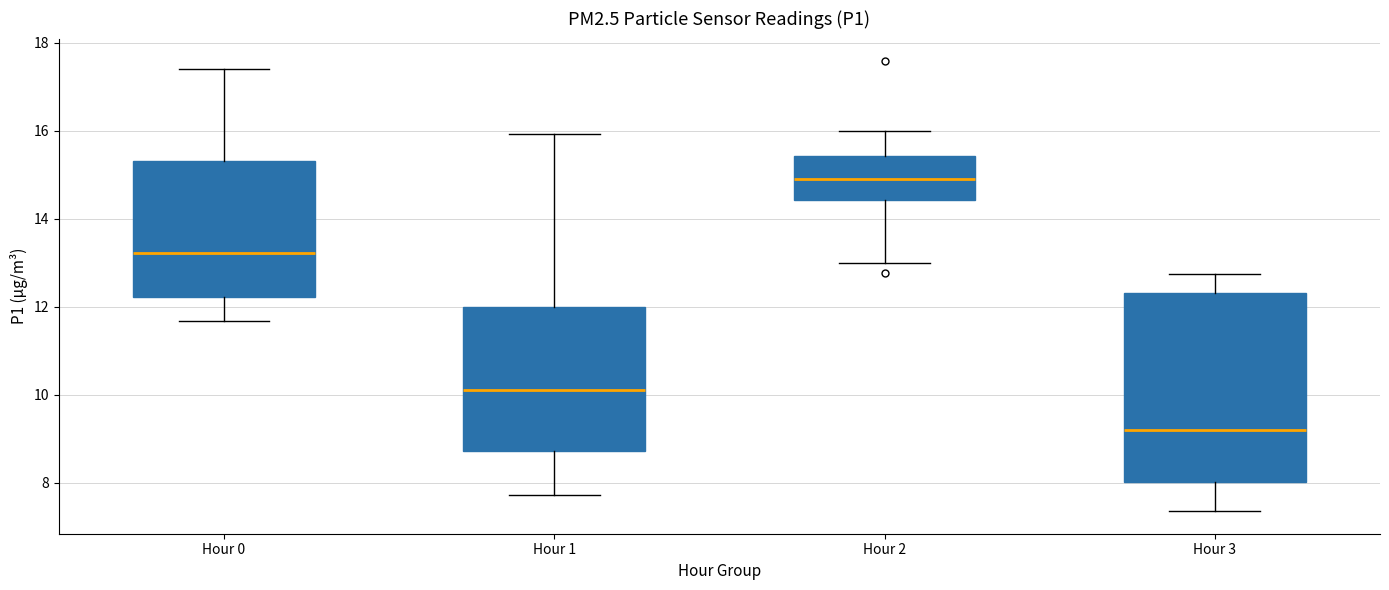

Reading left to right, transcribe this box plot: for each box, give where its median line is, the range the box spans, and where its two whiskers end, as read against the y-axis. The values are not printed on the chart, so give them approximately, as read against the axis.

Hour 0: median 13.2, box 12.2 to 15.4, whiskers 11.6 to 17.4
Hour 1: median 10.2, box 8.8 to 12.0, whiskers 7.8 to 16.0
Hour 2: median 15.0, box 14.4 to 15.4, whiskers 13.0 to 16.0
Hour 3: median 9.2, box 8.0 to 12.4, whiskers 7.4 to 12.8